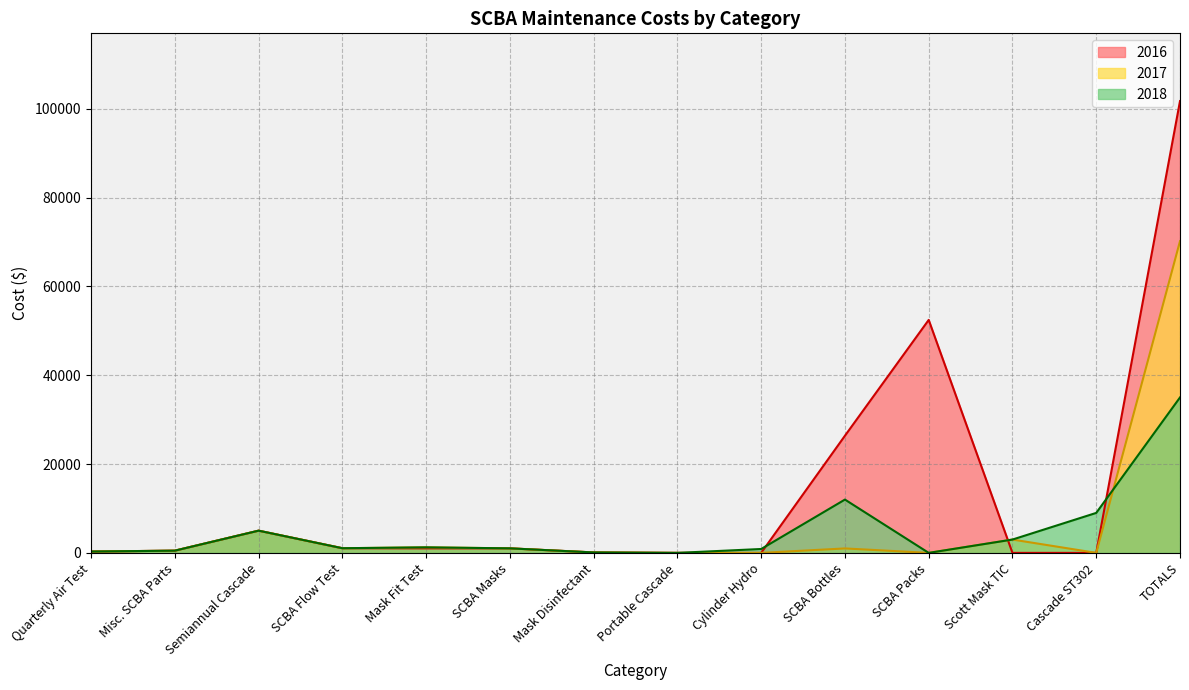

What is the average value of the 2018 series?

4935